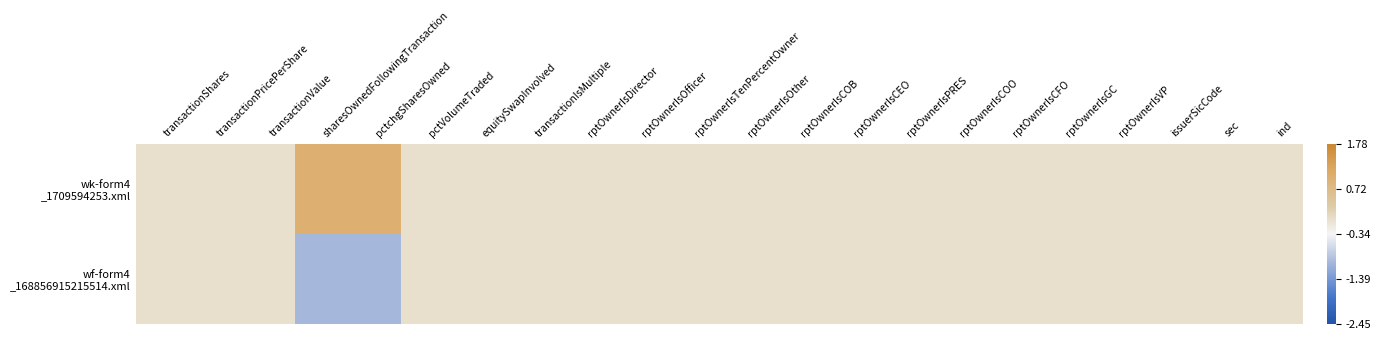

Count the number of categories in the chart.

22